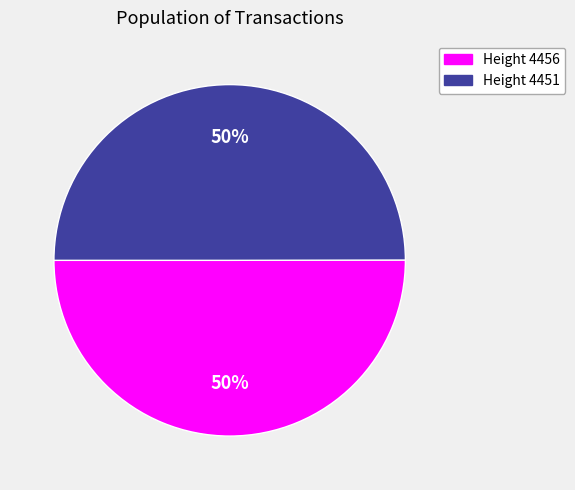

Count the number of slices in the pie.

2